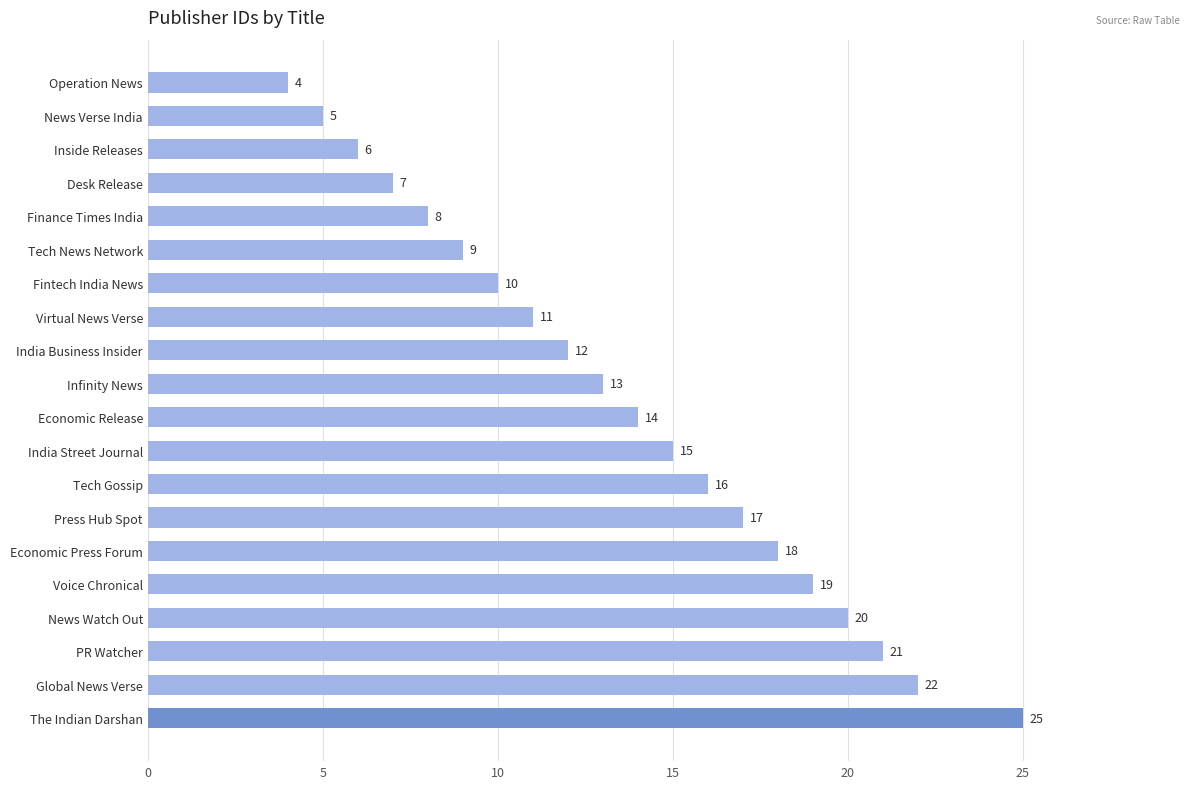

Rank the categories by value from highest to lowest.

The Indian Darshan, Global News Verse, PR Watcher, News Watch Out, Voice Chronical, Economic Press Forum, Press Hub Spot, Tech Gossip, India Street Journal, Economic Release, Infinity News, India Business Insider, Virtual News Verse, Fintech India News, Tech News Network, Finance Times India, Desk Release, Inside Releases, News Verse India, Operation News